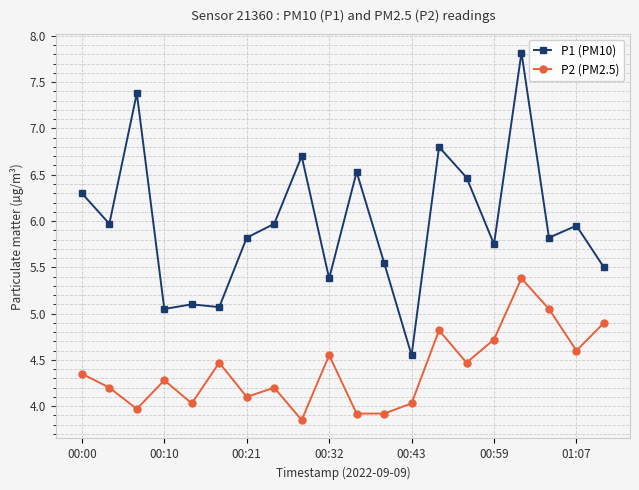

True or false: P2 (PM2.5) has more than 1 points higher than both neighbors.

True